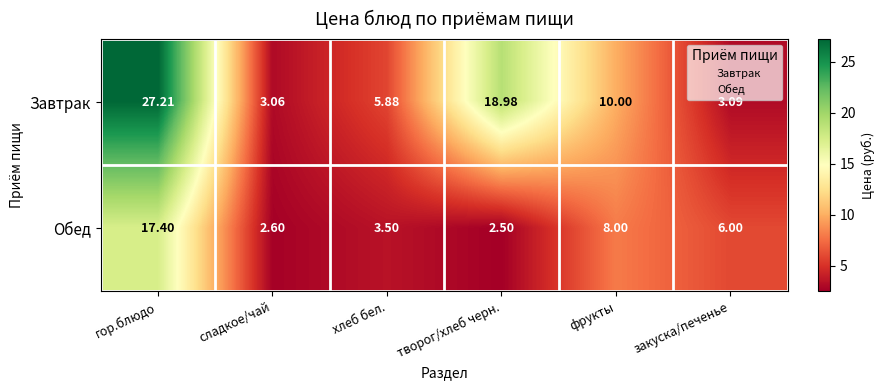

Rank the series by their average value, from highest to lowest.

Завтрак, Обед